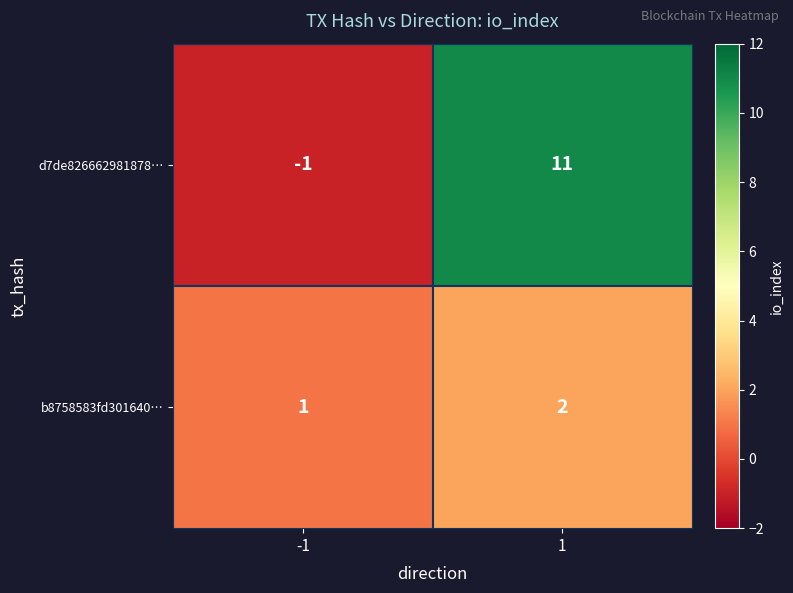

Which series has the widest spread of values?

d7de826662981878…